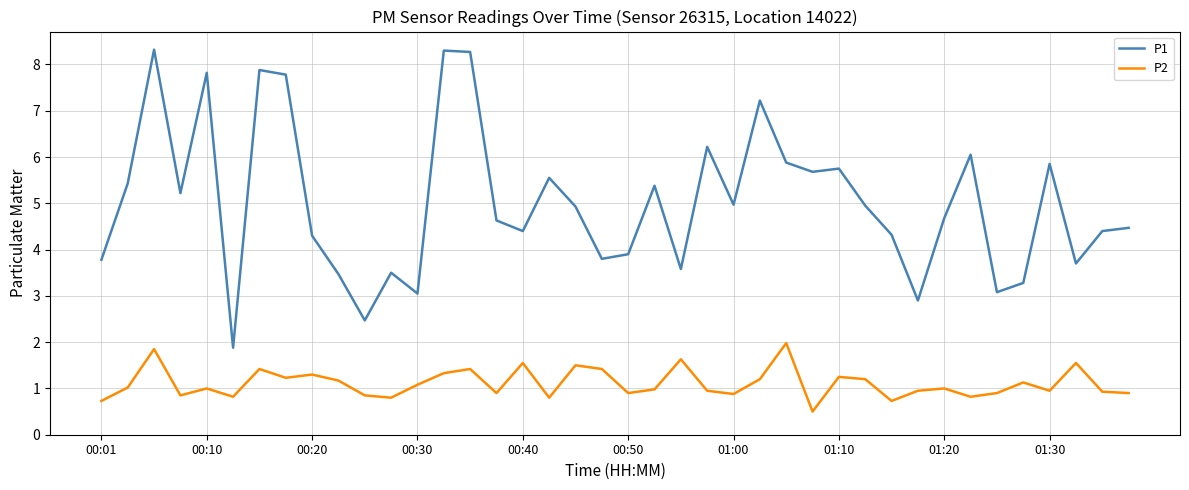

What is the highest value of the P1 series?

8.3